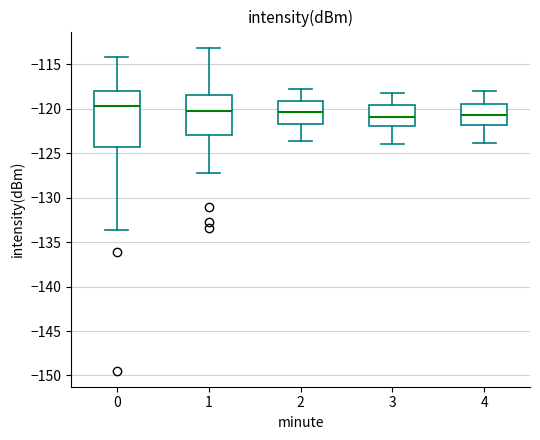

Which box is the tallest, from its lower edge to its upper edge?

0